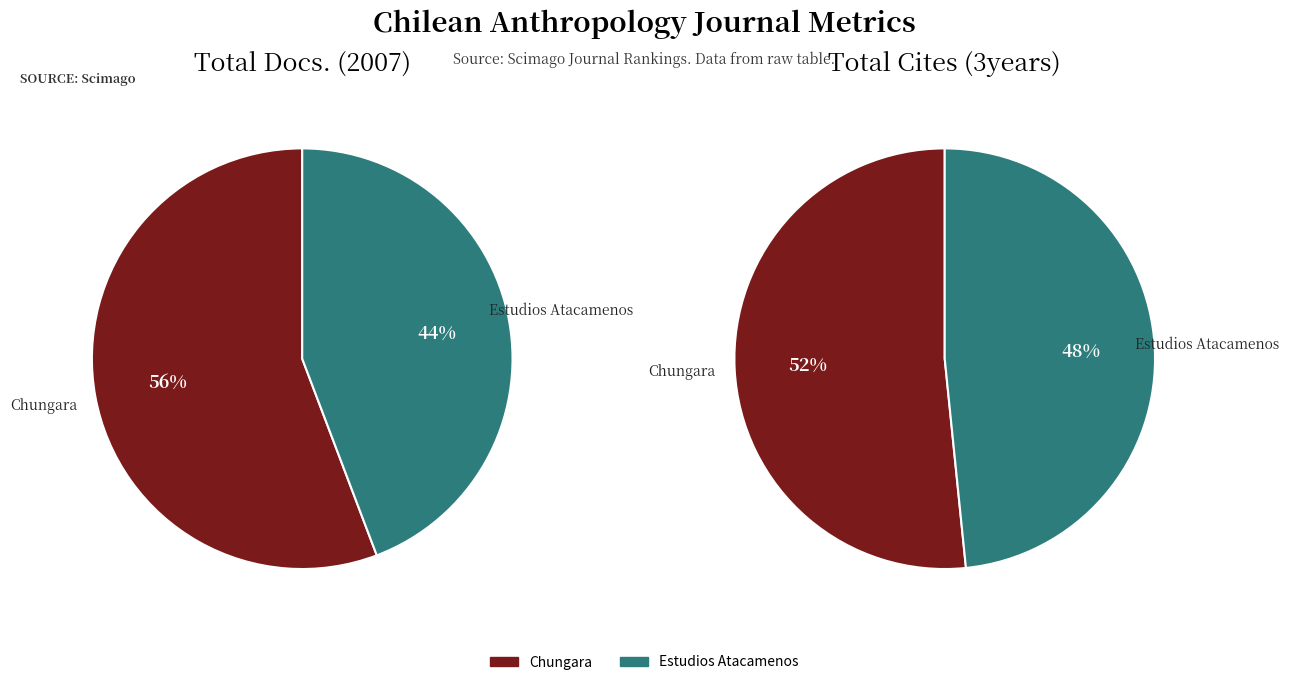

To the nearest percent, what is the difference between the Chungara and Estudios Atacamenos slice percentages?

12%